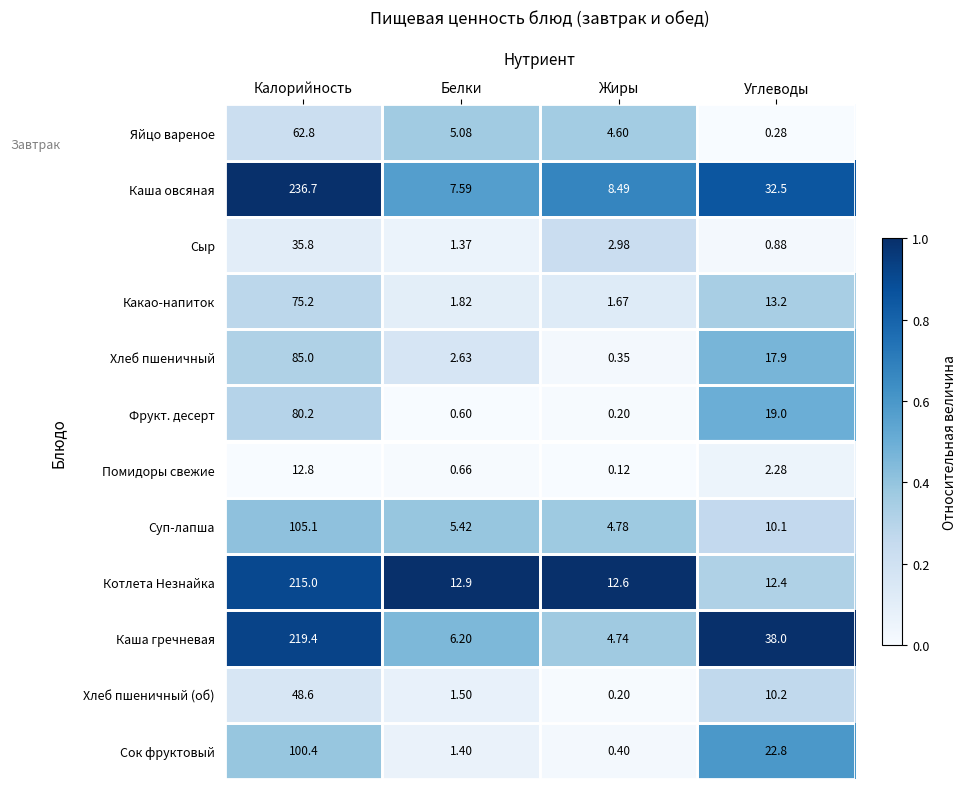

How many data points in Каша гречневая are less than 38?

2